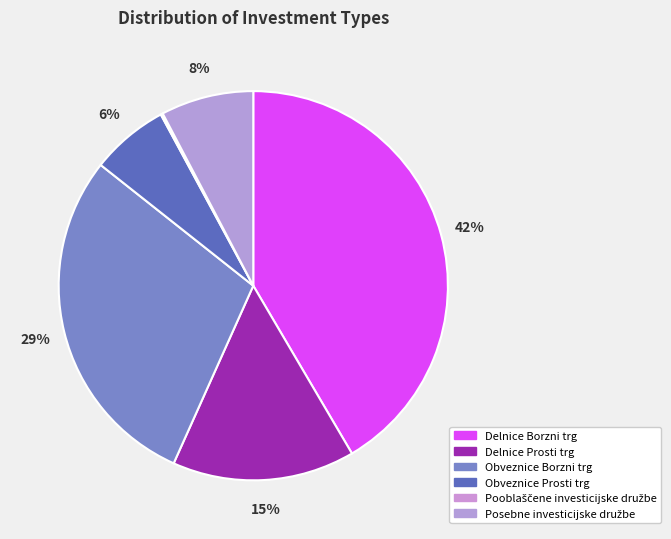

Which has a higher value, Obveznice Prosti trg or Pooblaščene investicijske družbe?

Obveznice Prosti trg